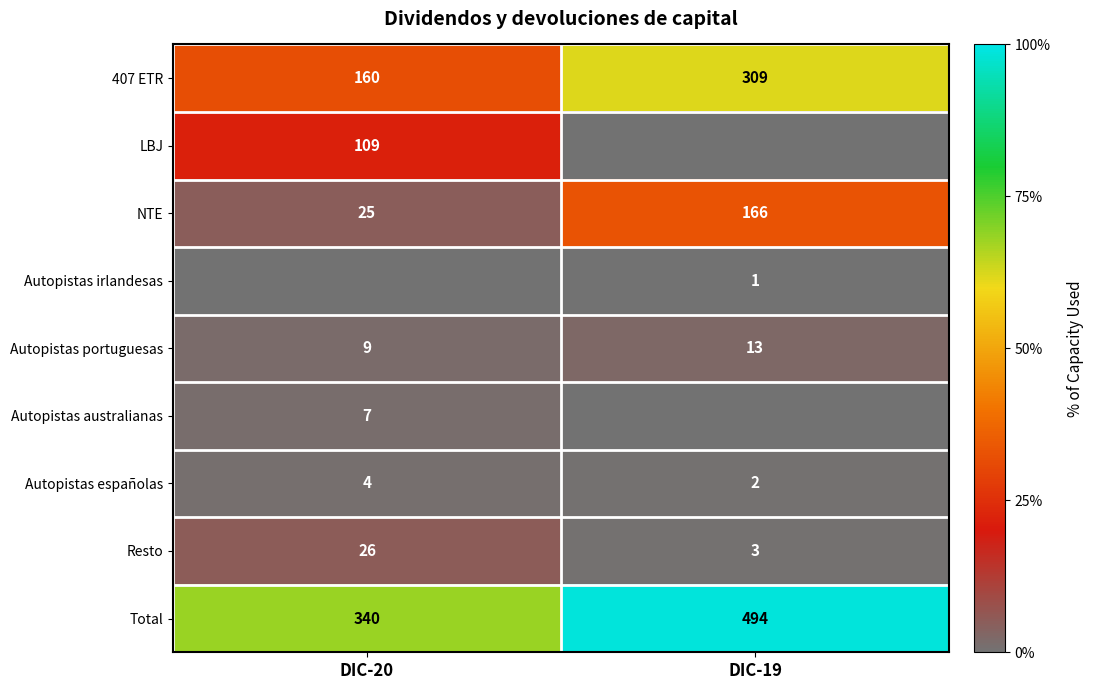

How many data points in Total are less than 494?

1